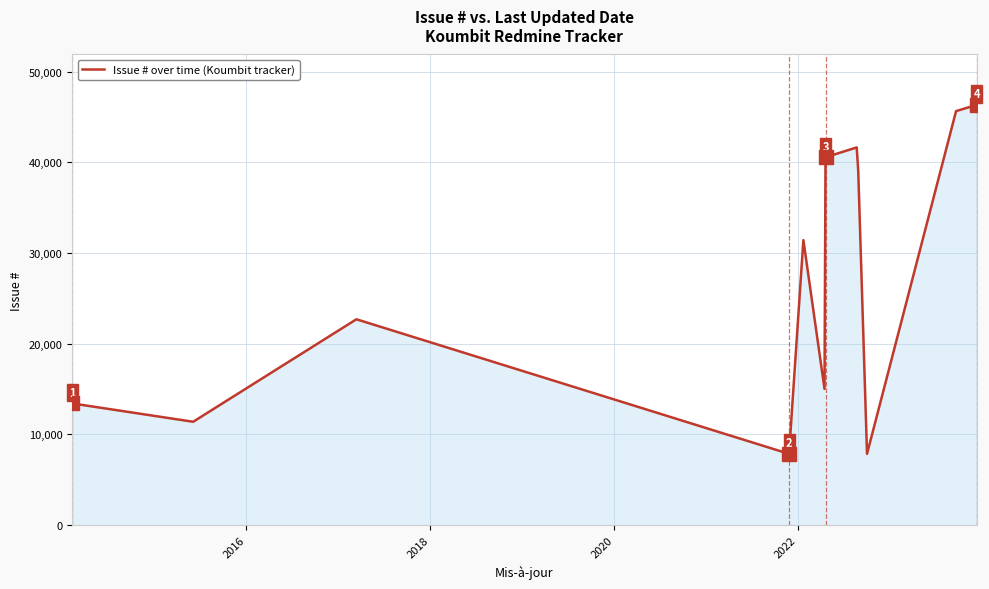

How many lines are shown in the chart?

1